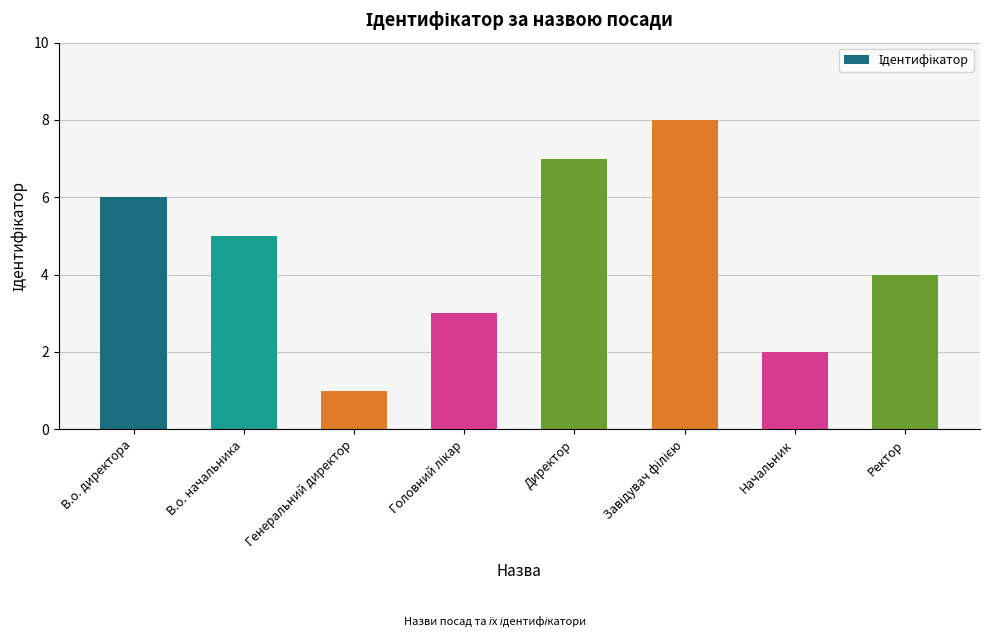

Between В.о. директора and Генеральний директор, which is larger?

В.о. директора